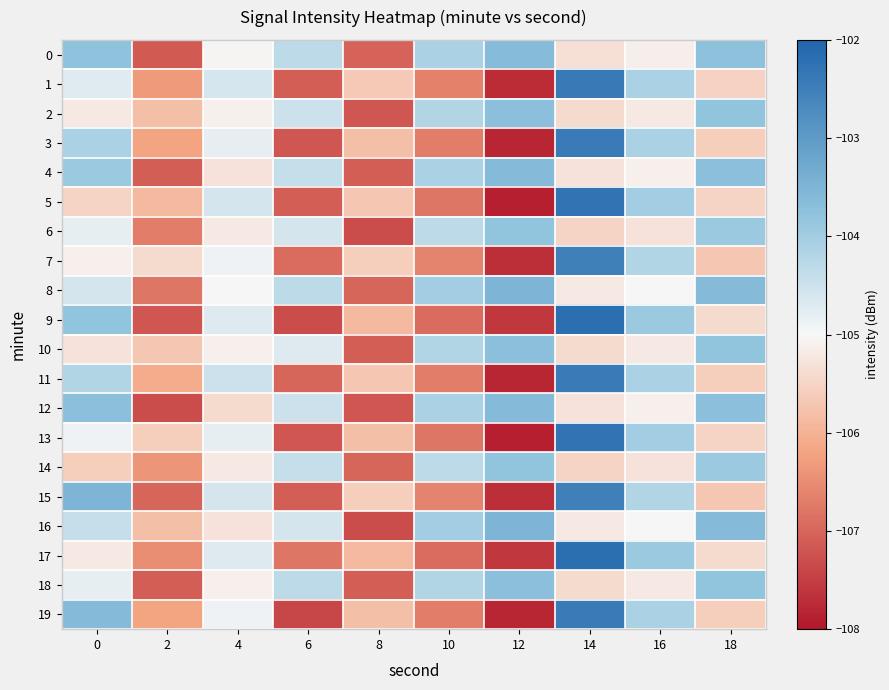

Which series has the largest total across all categories?

16